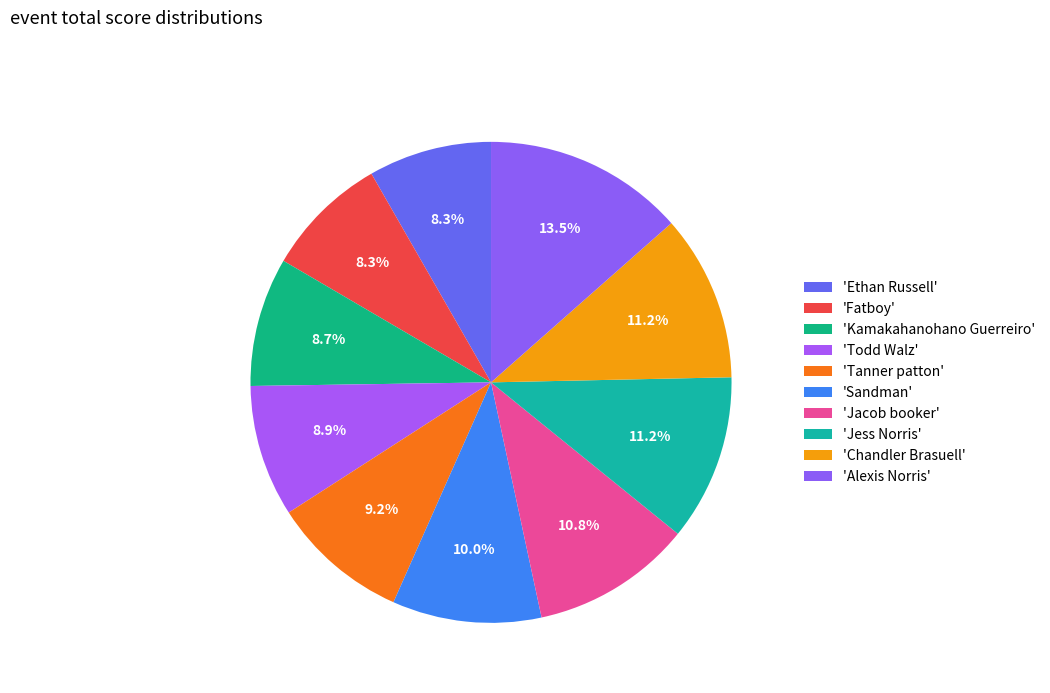

How many slices are in this pie chart?

10